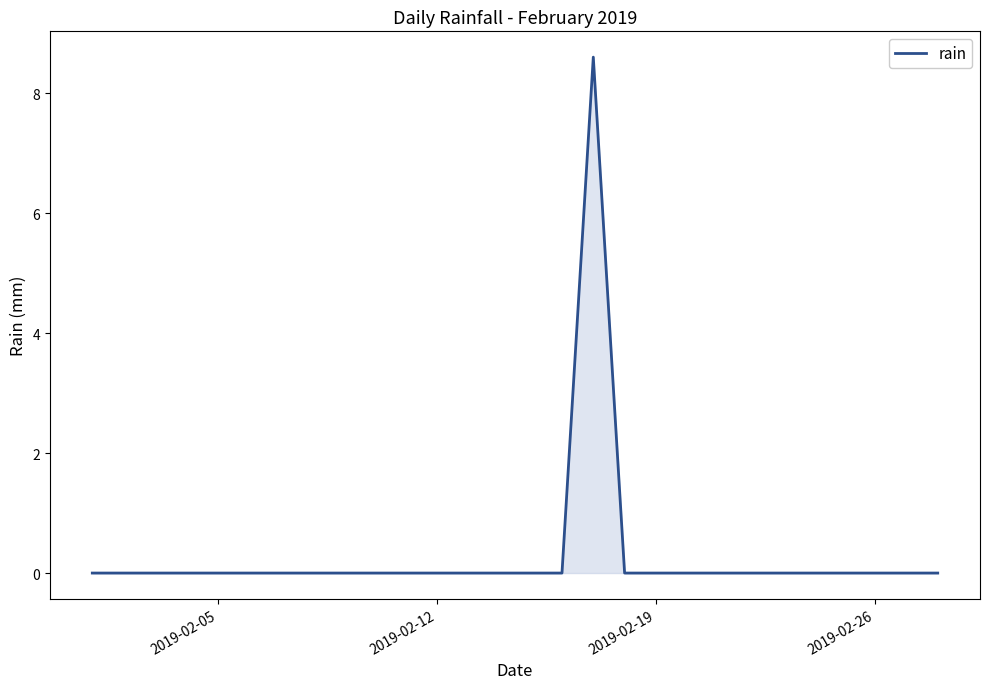

What is the maximum value shown in the chart?

8.6